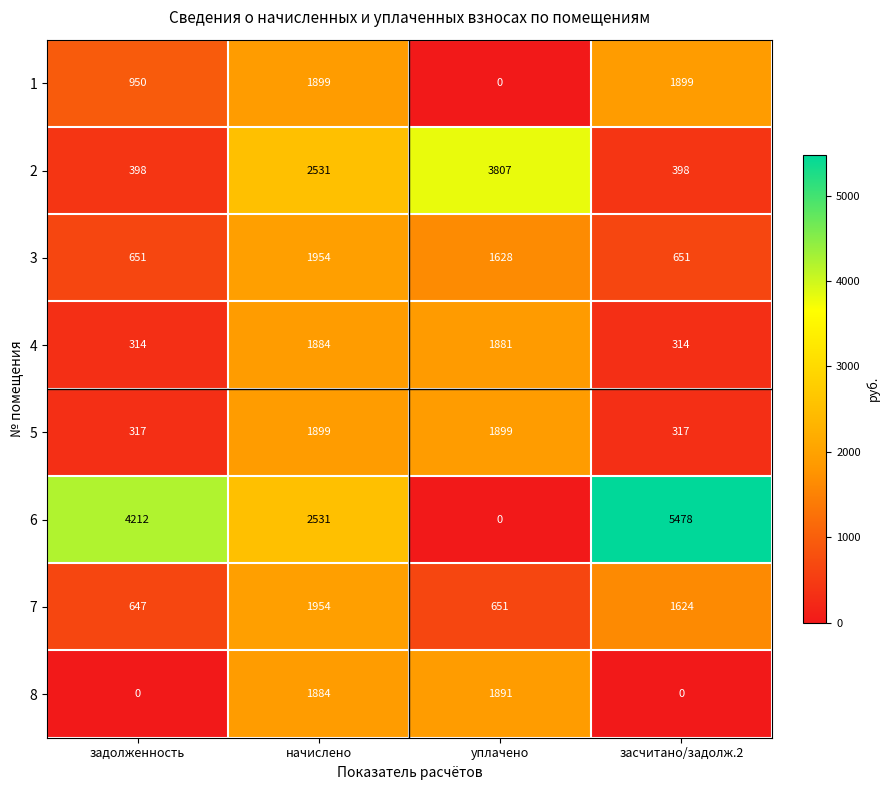

What is the total value across all series at начислено?

16536